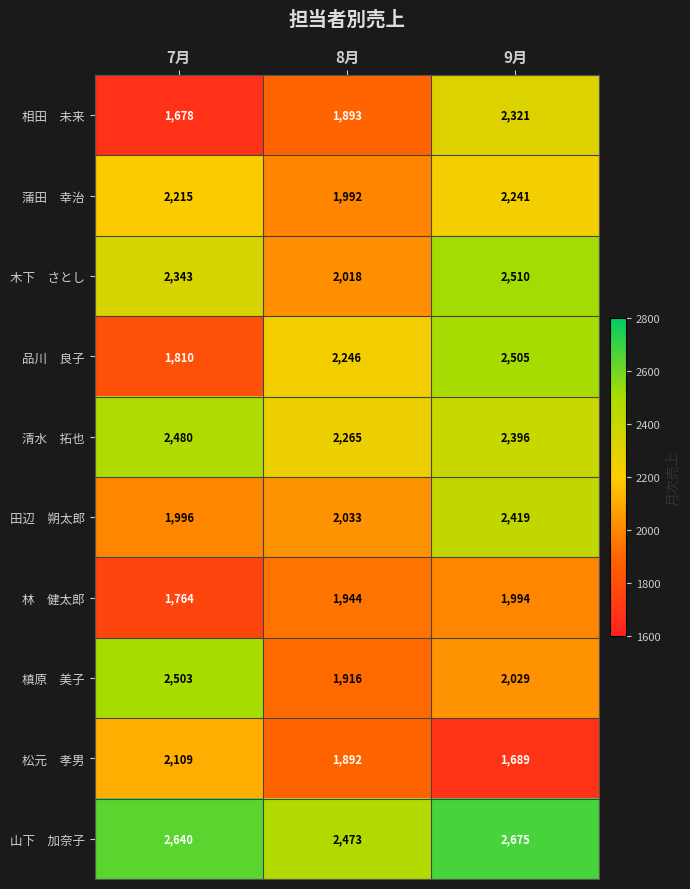

Which category has the lowest value across all series?

7月